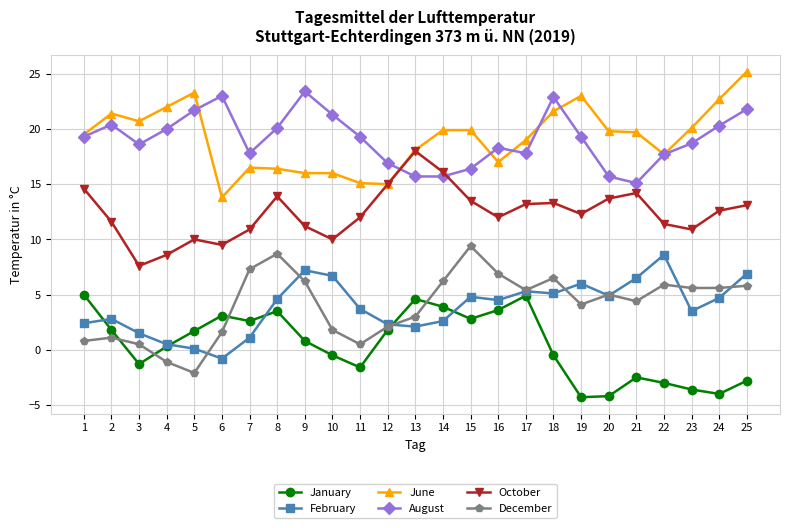

The August series shows 20.3 at 24. True or false?

True